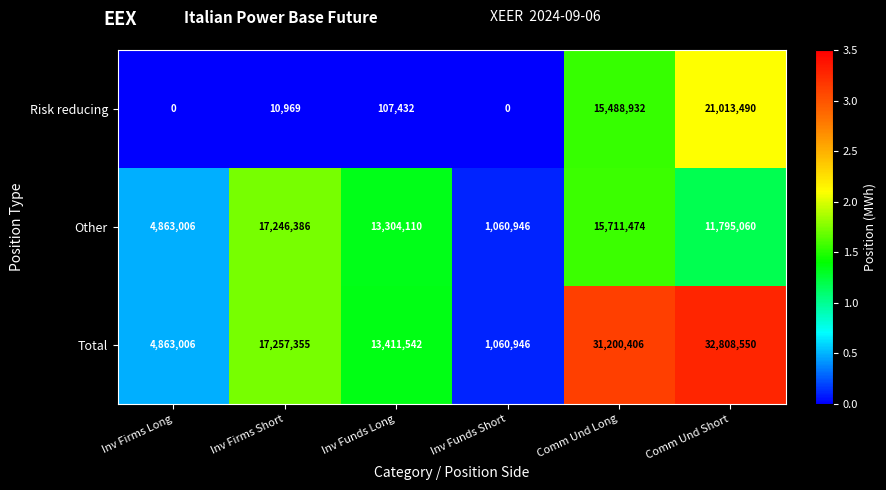

List the series in order of their peak value, highest first.

Total, Risk reducing, Other